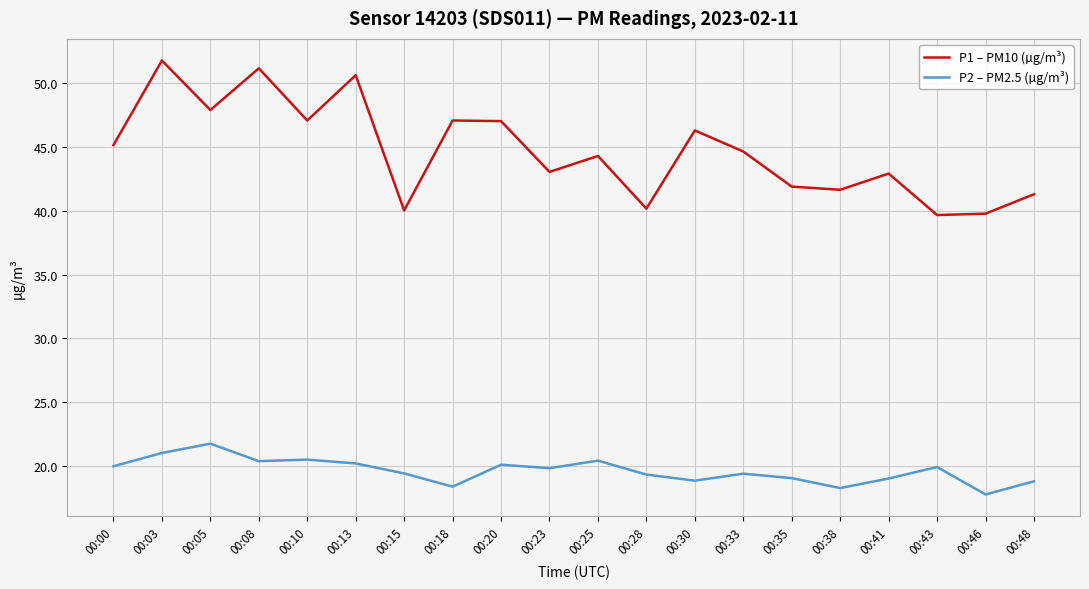

Which series has the widest spread of values?

P1 – PM10 (µg/m³)